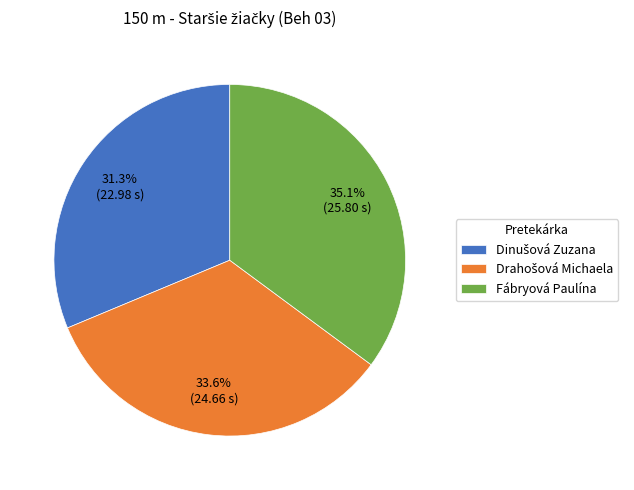

Which slice is the largest?

Fábryová Paulína